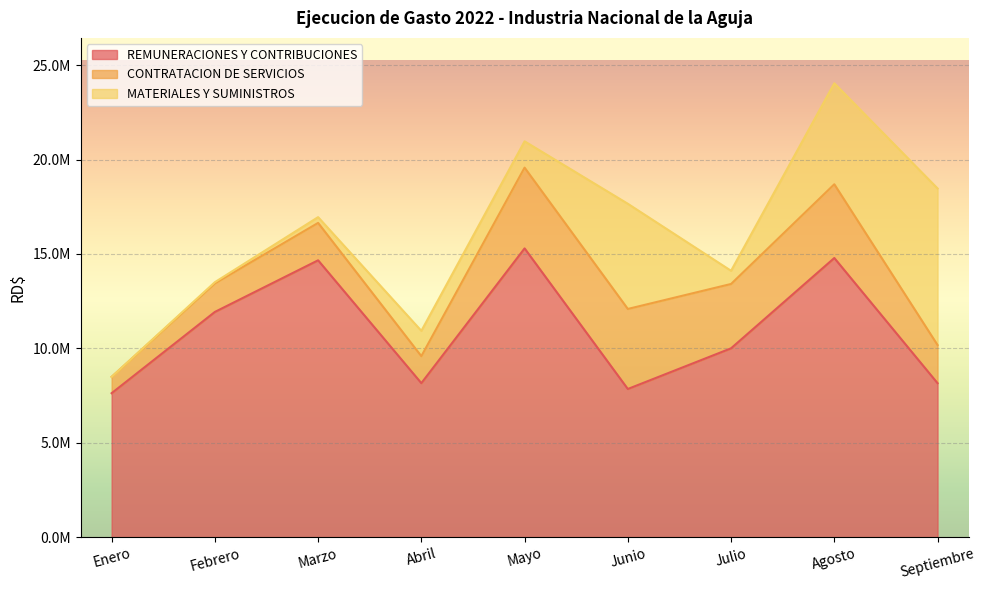

What is the difference between the highest and lowest values at Abril?

6814479.4